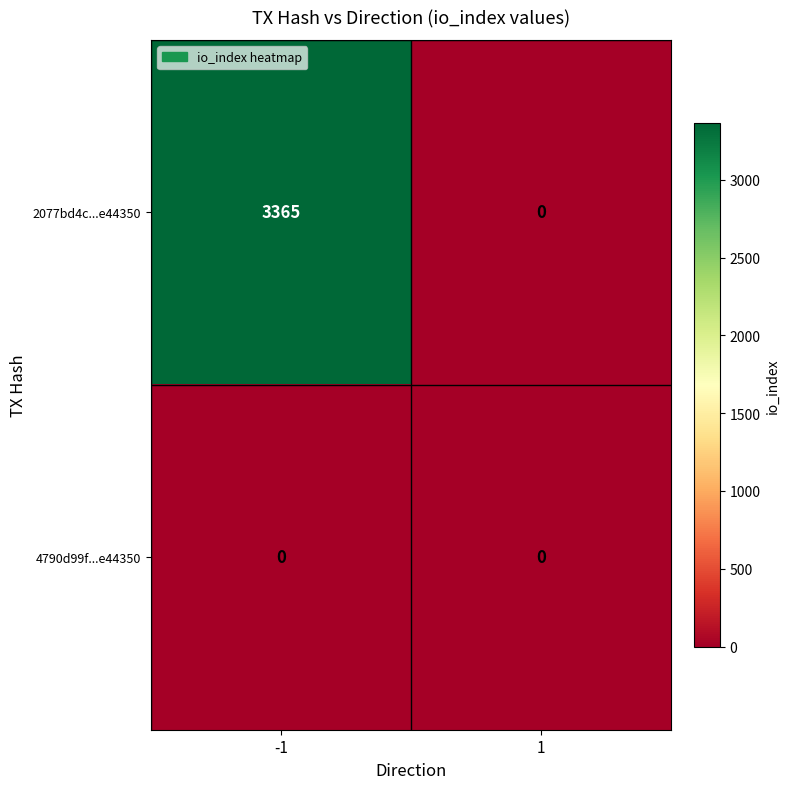

Reading right to left, what are all the values shown in this chart?

2077bd4c...e44350: 0	3365
4790d99f...e44350: 0	0